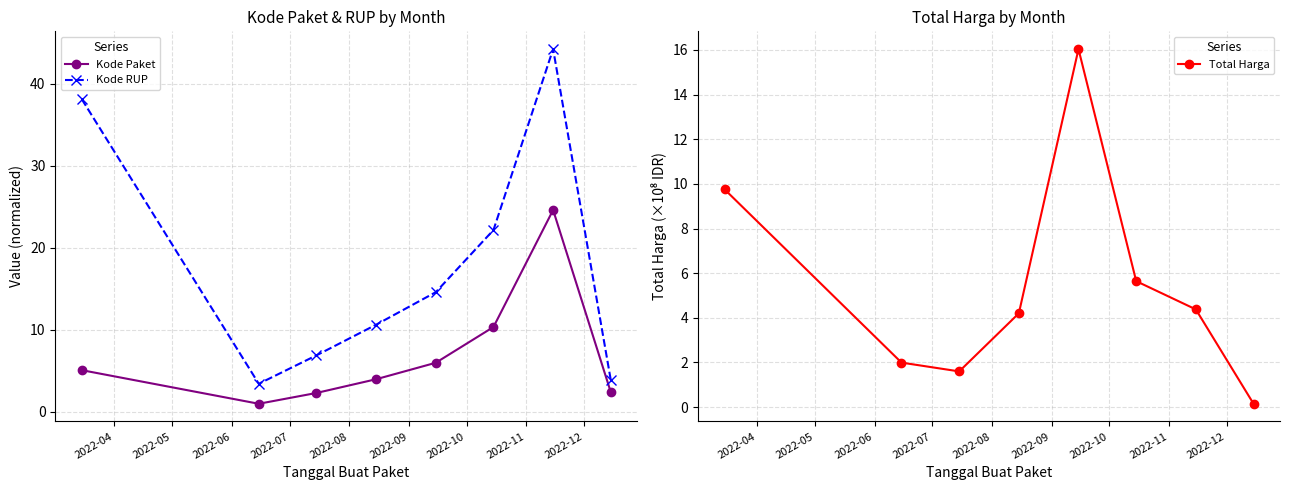

What is the highest value of the Kode Paket series?

24.6